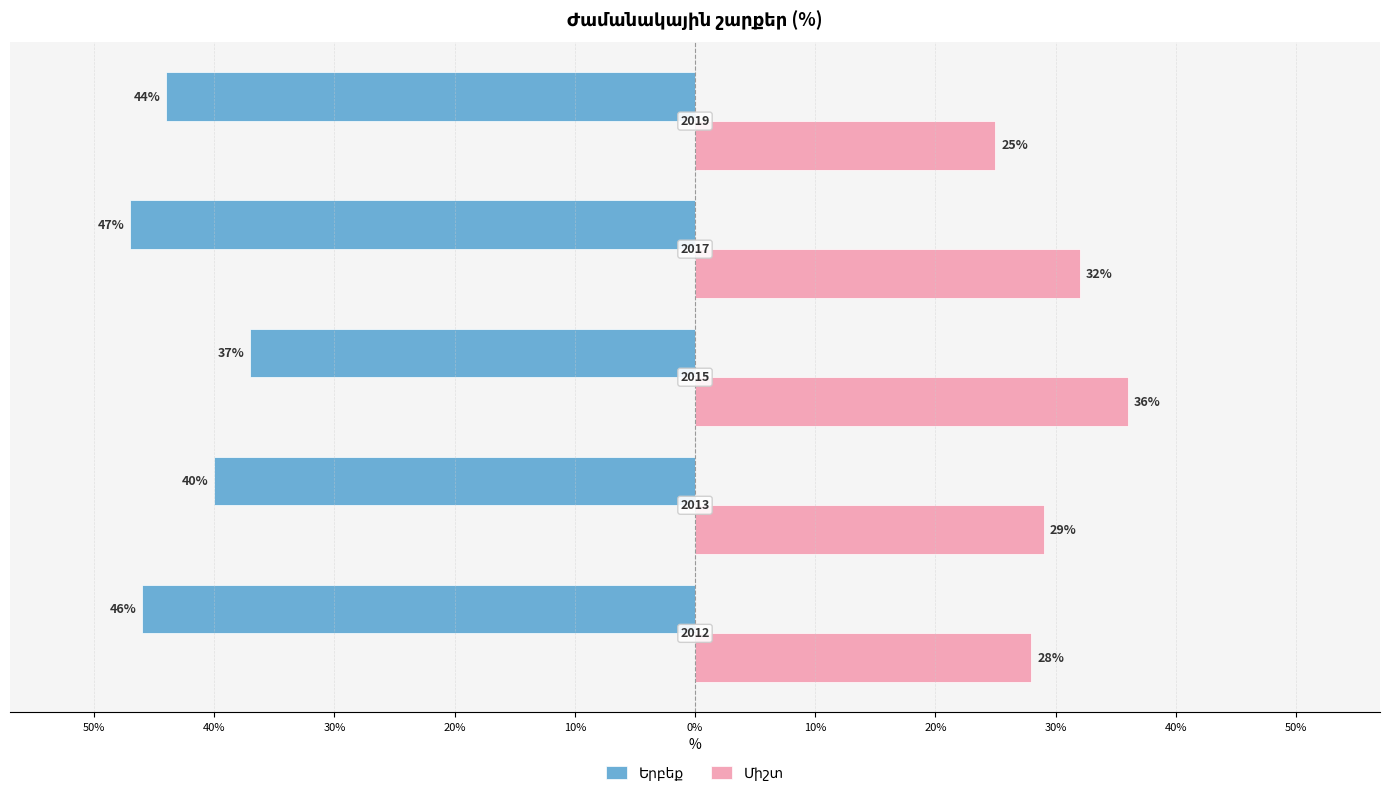

Is the value of Երբեք at 30% greater than the value of Միշտ at 30%?

No